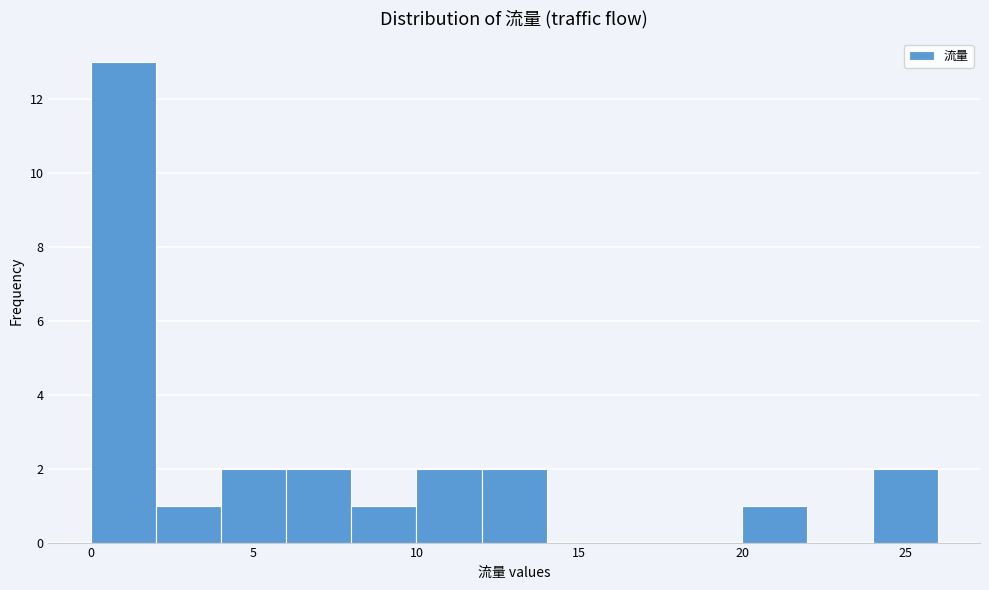

Reading left to right, transcribe this chart: for each bar, give the range it covers on the x-axis and its height. The values are not printed on the chart, so give them approximately, as read against the axis.

0 to 2: 13
2 to 4: 1
4 to 6: 2
6 to 8: 2
8 to 10: 1
10 to 12: 2
12 to 14: 2
14 to 16: 0
16 to 18: 0
18 to 20: 0
20 to 22: 1
22 to 24: 0
24 to 26: 2